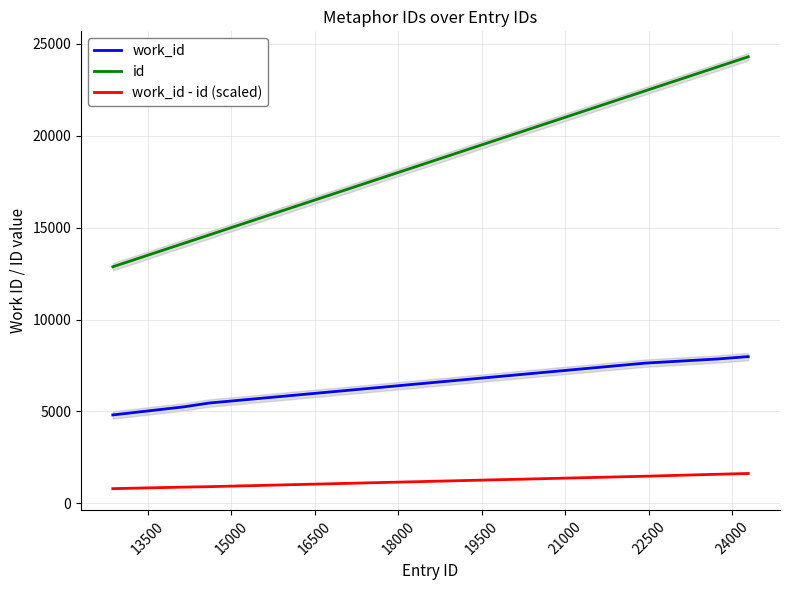

At how many categories does at least one series exceed 12836?

9